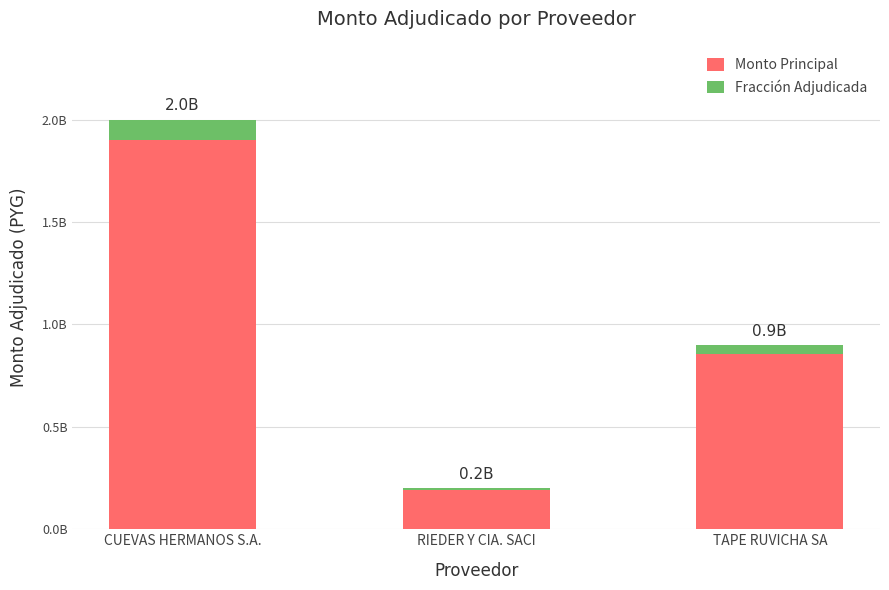

The value of Monto Principal at TAPE RUVICHA SA is 1412680406. True or false?

False